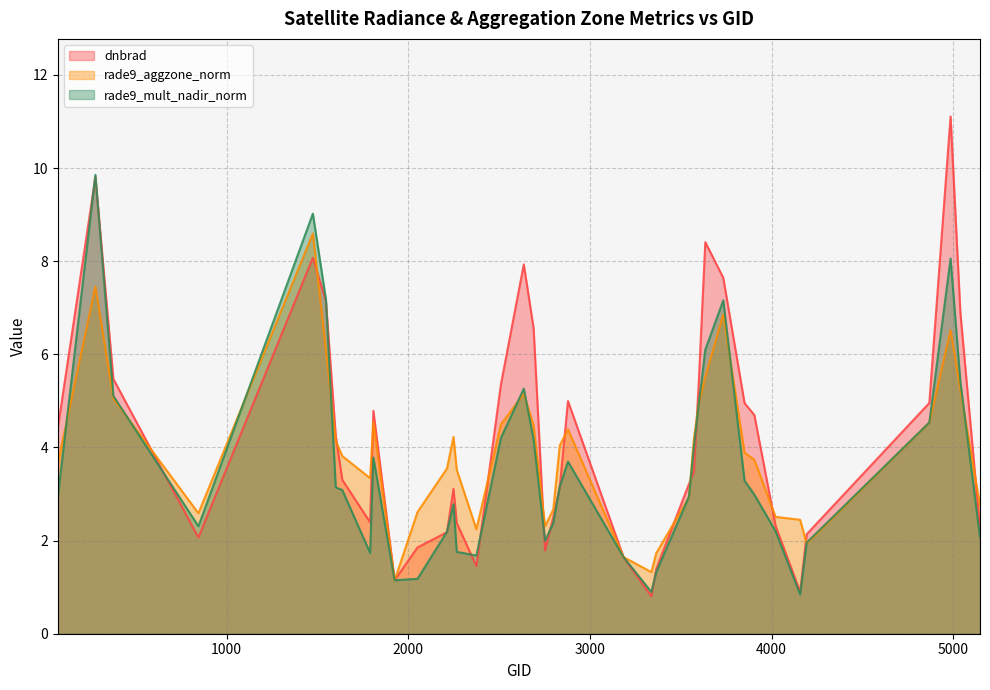

Is it true that rade9_mult_nadir_norm equals 7.2 at 1547?

True